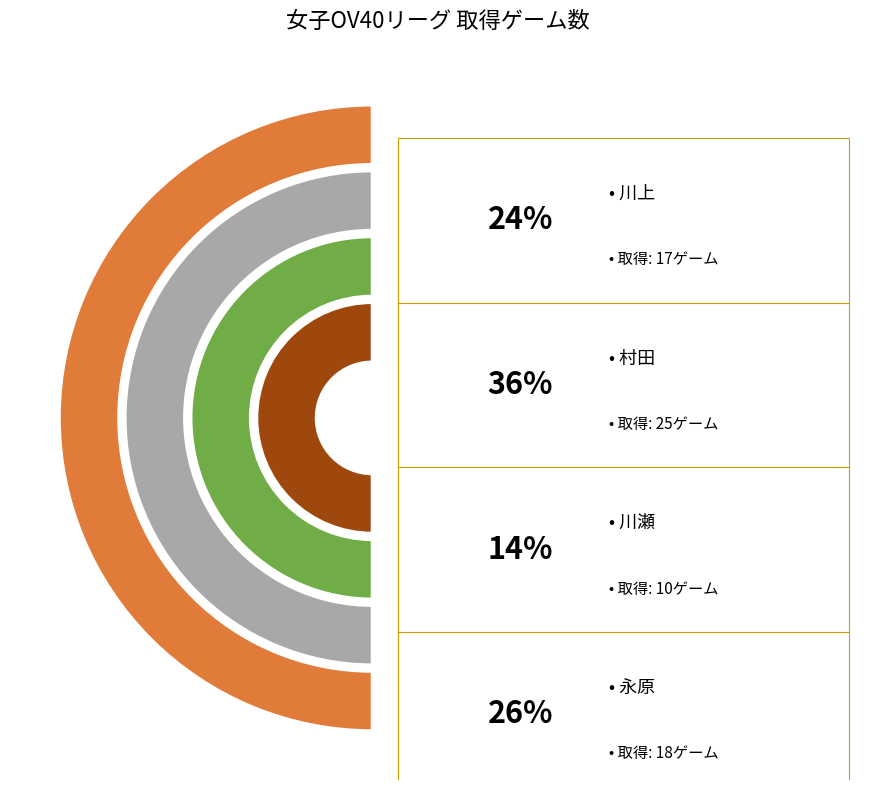

Is there any slice that represents more than half of the pie?

No